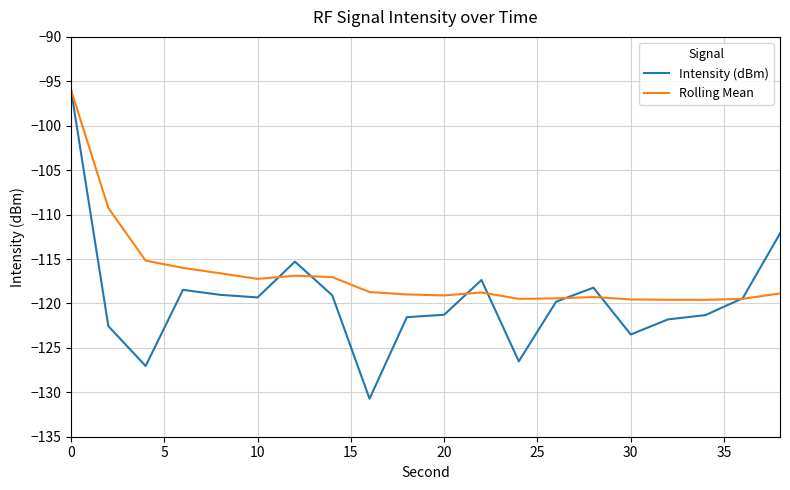

Which series has the widest spread of values?

Intensity (dBm)